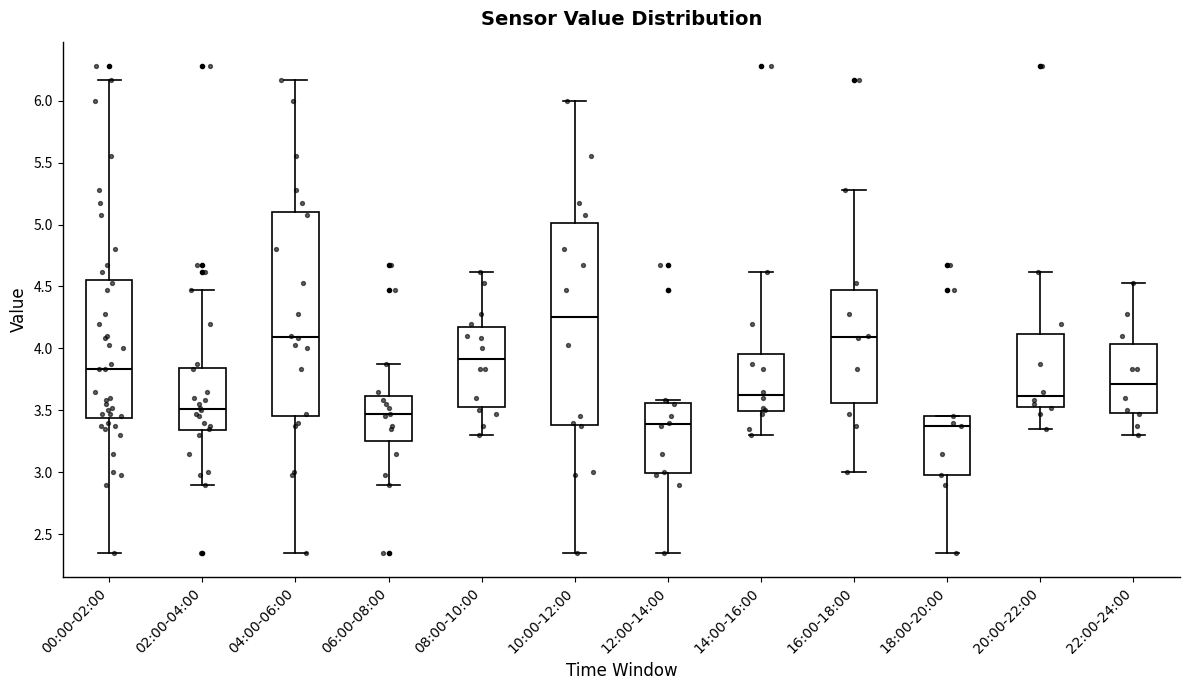

Reading left to right, transcribe this box plot: for each box, give where its median line is, the range the box spans, and where its two whiskers end, as read against the y-axis. The values are not printed on the chart, so give them approximately, as read against the axis.

00:00-02:00: median 3.85, box 3.45 to 4.55, whiskers 2.35 to 6.15
02:00-04:00: median 3.50, box 3.35 to 3.85, whiskers 2.90 to 4.45
04:00-06:00: median 4.10, box 3.45 to 5.10, whiskers 2.35 to 6.15
06:00-08:00: median 3.45, box 3.25 to 3.60, whiskers 2.90 to 3.85
08:00-10:00: median 3.90, box 3.55 to 4.20, whiskers 3.30 to 4.60
10:00-12:00: median 4.25, box 3.40 to 5.00, whiskers 2.35 to 6.00
12:00-14:00: median 3.40, box 3.00 to 3.55, whiskers 2.35 to 3.60
14:00-16:00: median 3.65, box 3.50 to 3.95, whiskers 3.30 to 4.60
16:00-18:00: median 4.10, box 3.55 to 4.45, whiskers 3.00 to 5.30
18:00-20:00: median 3.35, box 3.00 to 3.45, whiskers 2.35 to 3.45
20:00-22:00: median 3.60, box 3.55 to 4.10, whiskers 3.35 to 4.60
22:00-24:00: median 3.70, box 3.50 to 4.05, whiskers 3.30 to 4.55